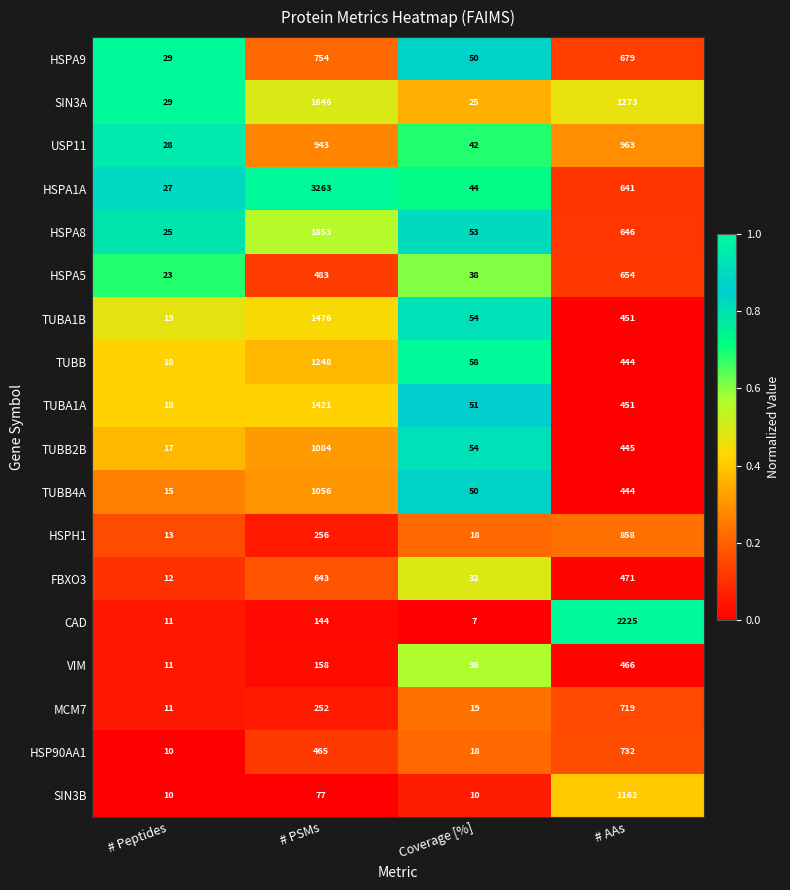

What is the sum of the USP11 values at # AAs and # Peptides?

991